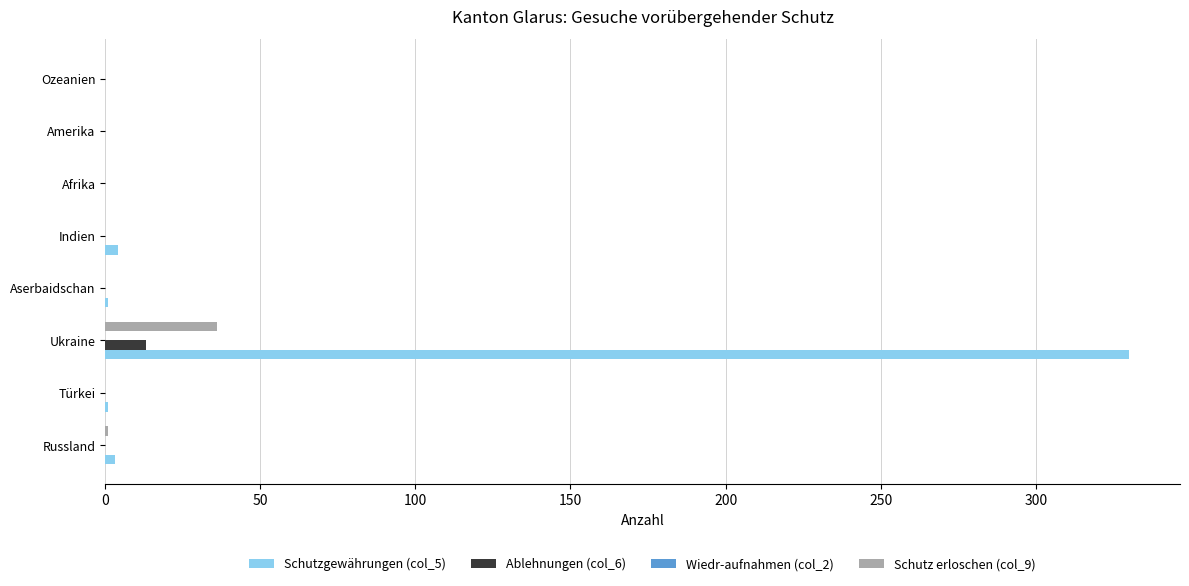

True or false: Schutzgewährungen (col_5) has a value of 0 at Amerika.

True